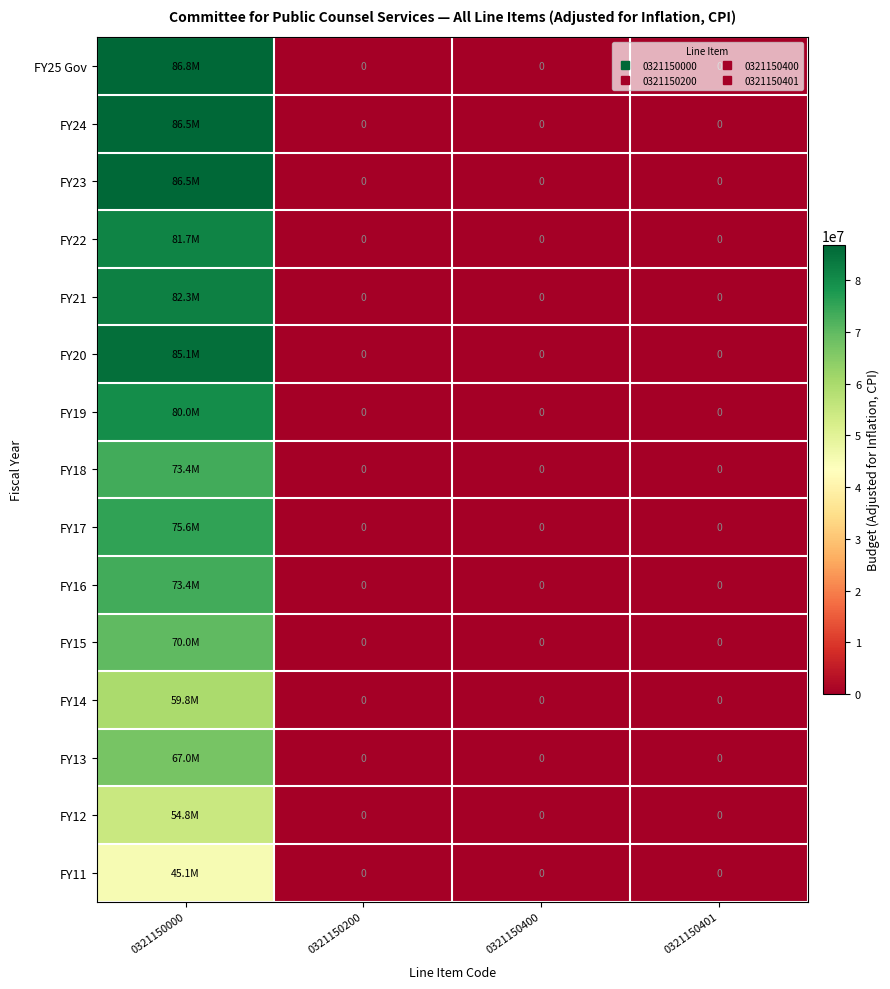

Rank the categories by FY22 value from highest to lowest.

0321150000, 0321150200, 0321150400, 0321150401